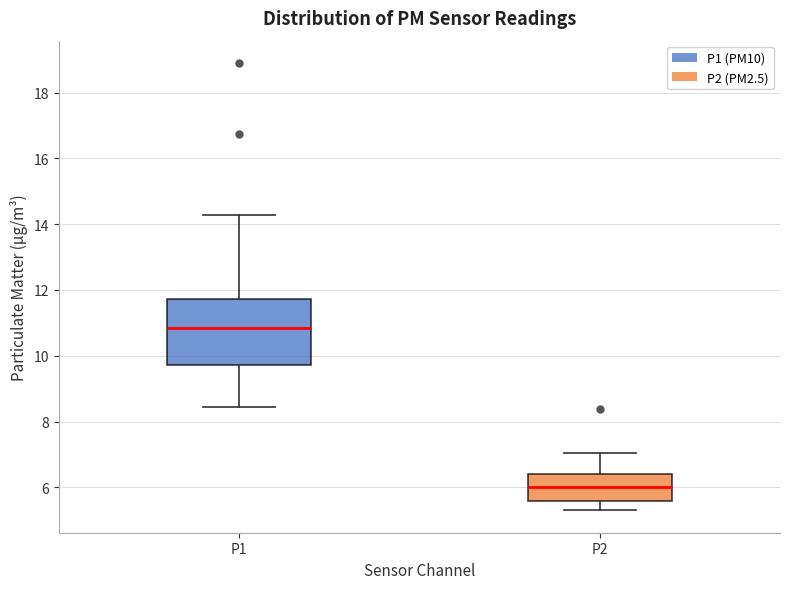

Reading left to right, transcribe this box plot: for each box, give where its median line is, the range the box spans, and where its two whiskers end, as read against the y-axis. The values are not printed on the chart, so give them approximately, as read against the axis.

P1: median 10.8, box 9.8 to 11.8, whiskers 8.4 to 14.2
P2: median 6.0, box 5.6 to 6.4, whiskers 5.4 to 7.0